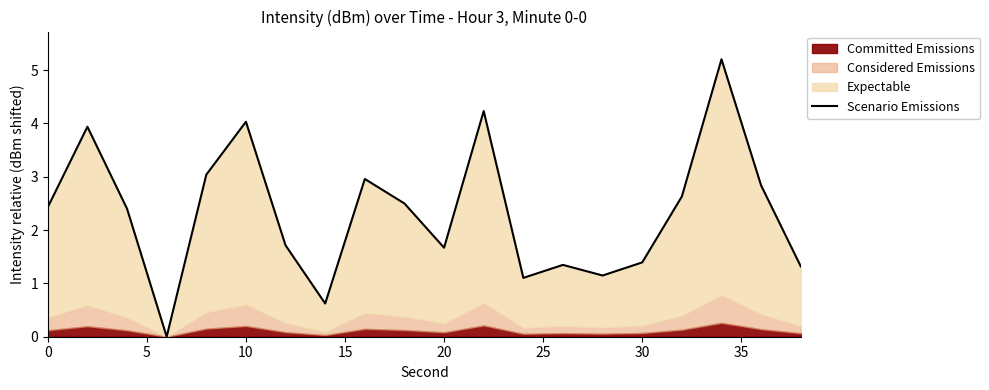

Does the chart have visible grid lines?

No